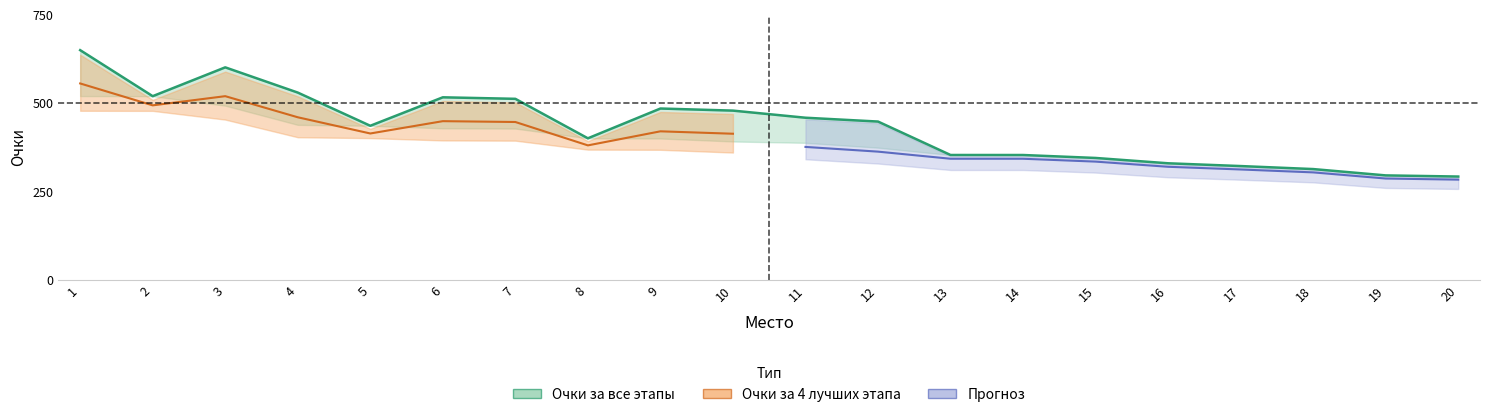

The chart shows a value of 421.6 at 17. True or false?

False